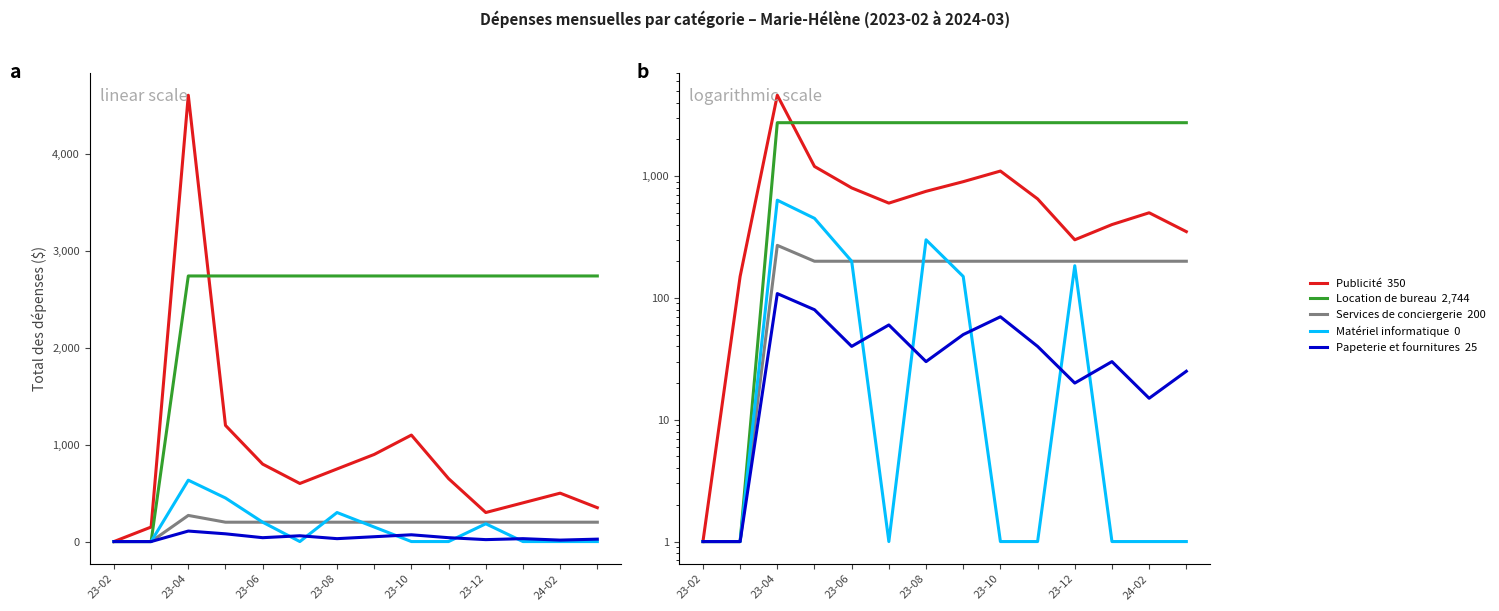

Which series changed the most between 24-02 and 11?

Publicité